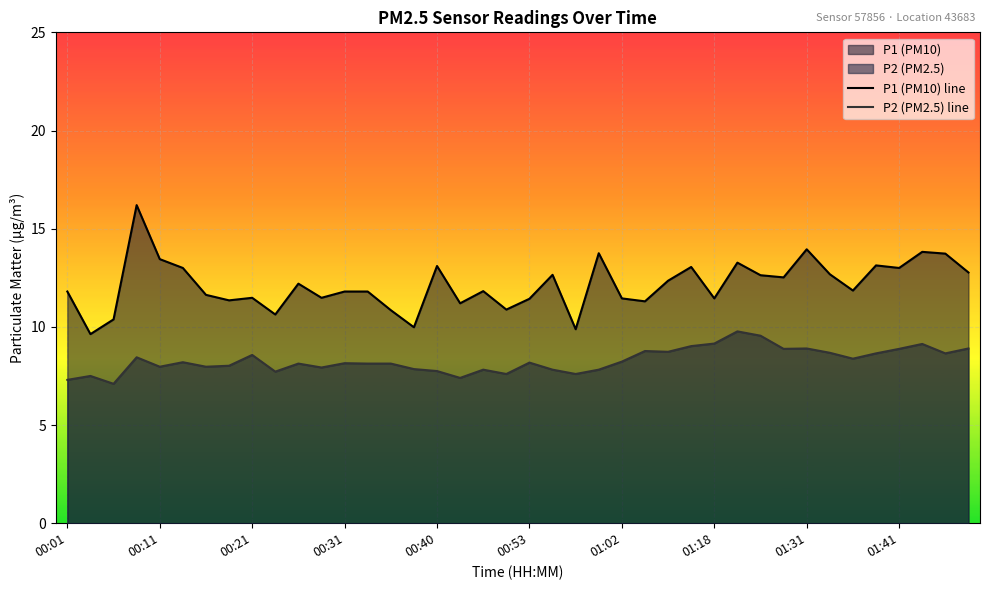

What is the highest value of the P2 (PM2.5) line series?

9.8